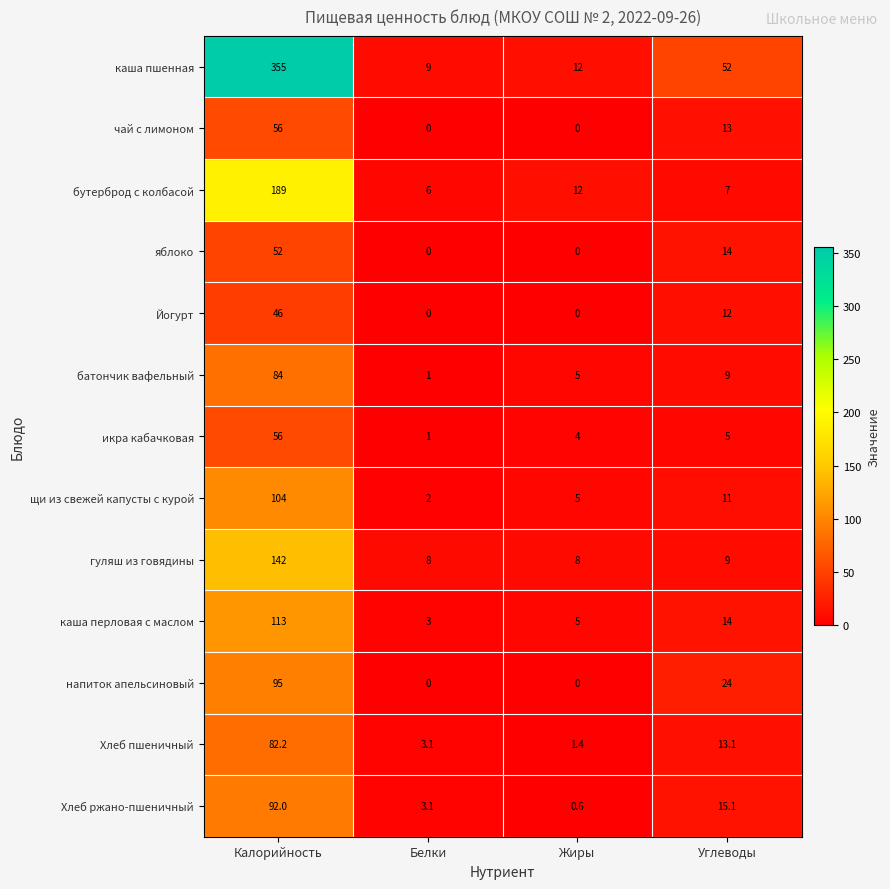

The value of икра кабачковая at Углеводы is 1.9. True or false?

False